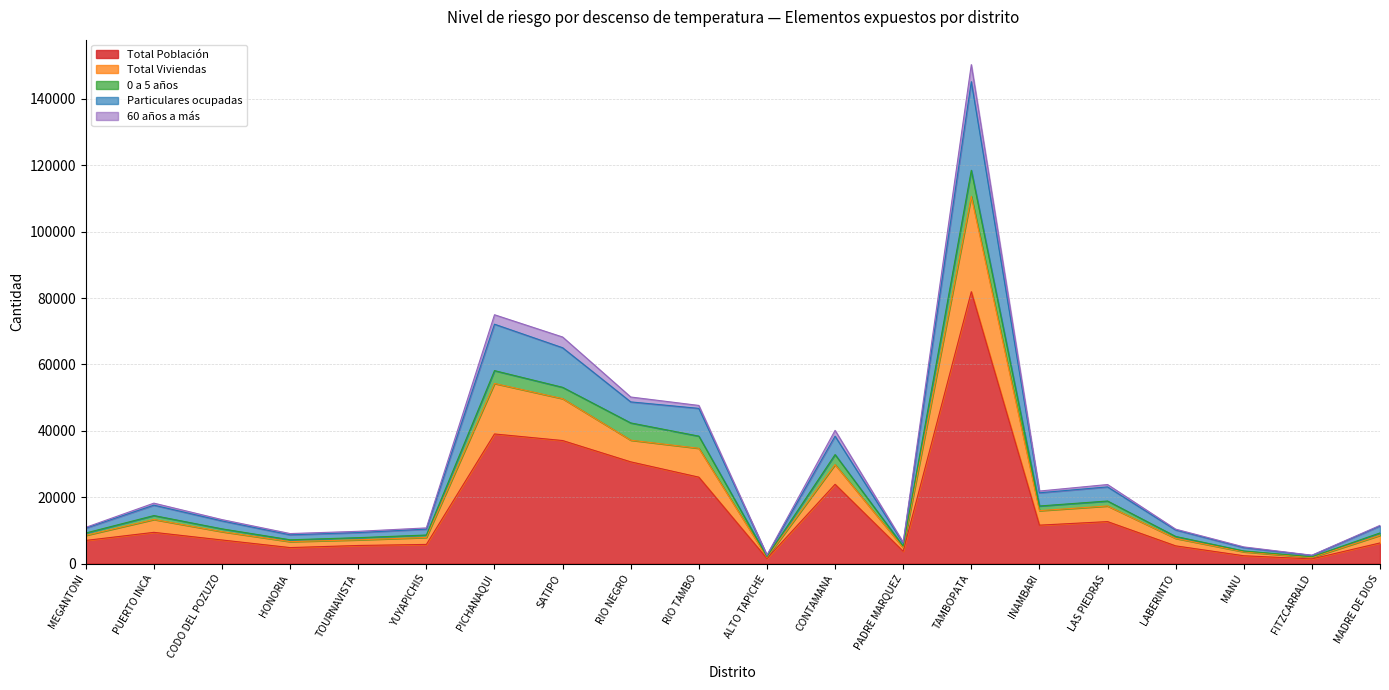

What is the smallest value displayed?

1402